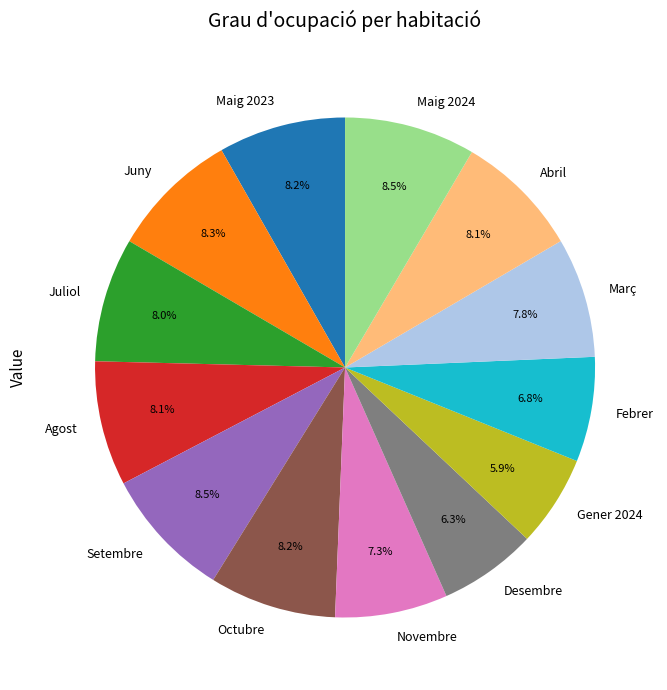

What percentage is the Març slice, to the nearest percent?

8%